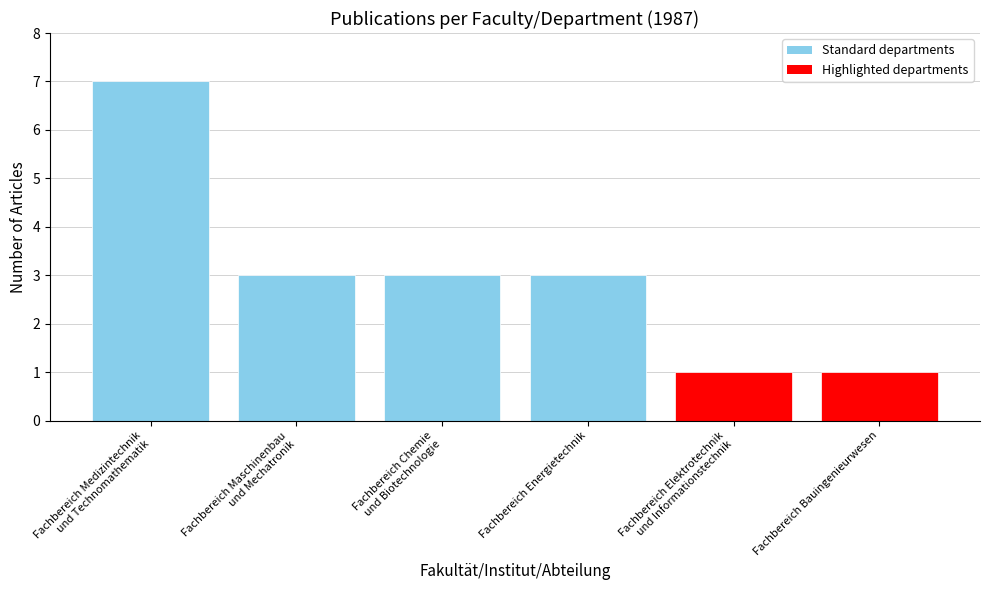

Which label corresponds to the largest value in the chart?

Fachbereich Medizintechnik
und Technomathematik